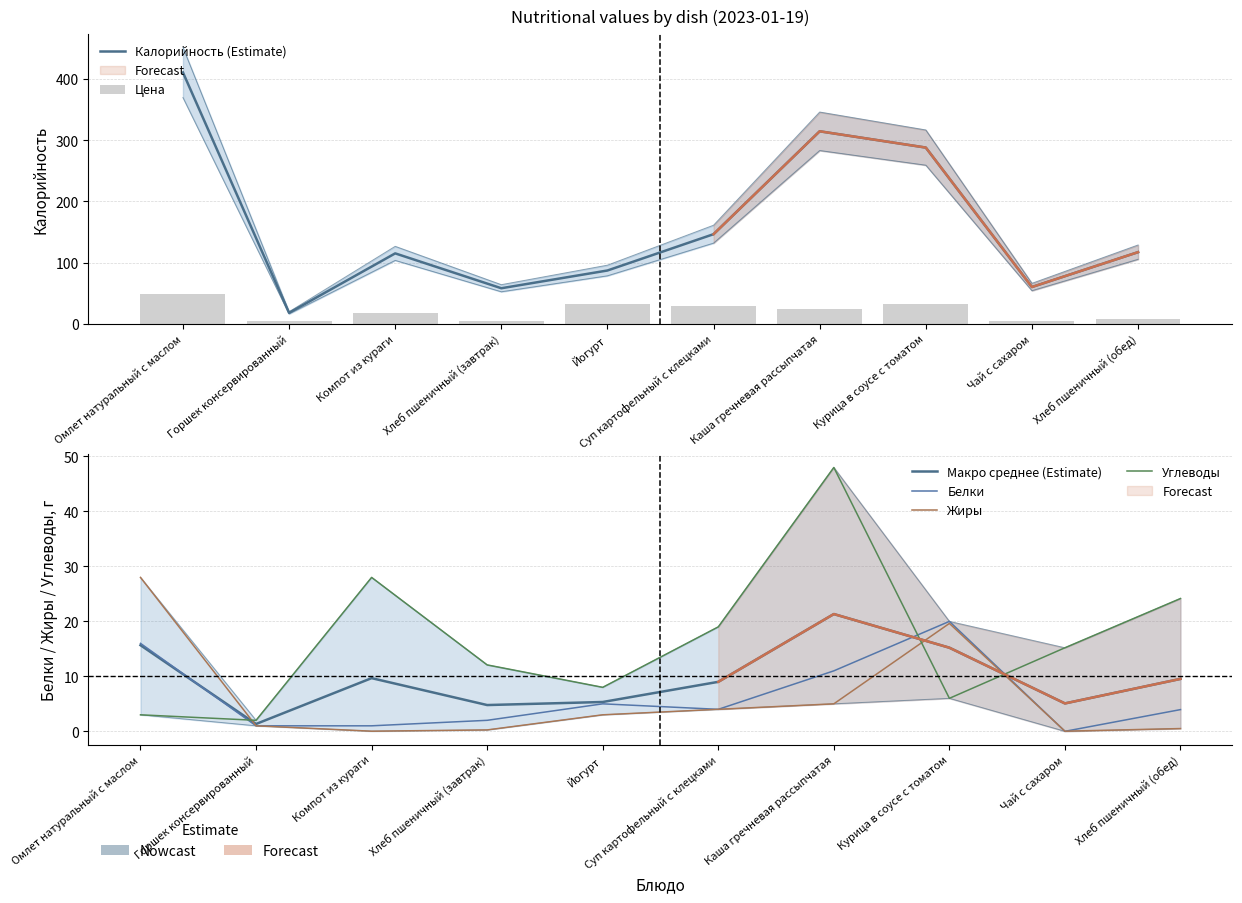

What is the average value of the Белки series?

6.4